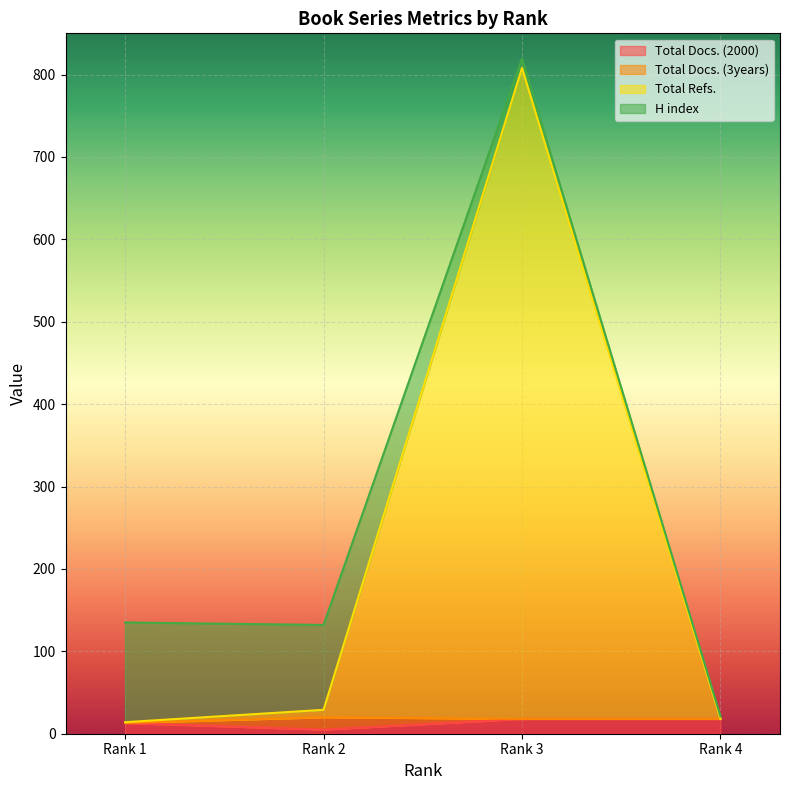

What is the highest value of the Total Docs. (2000) series?

18